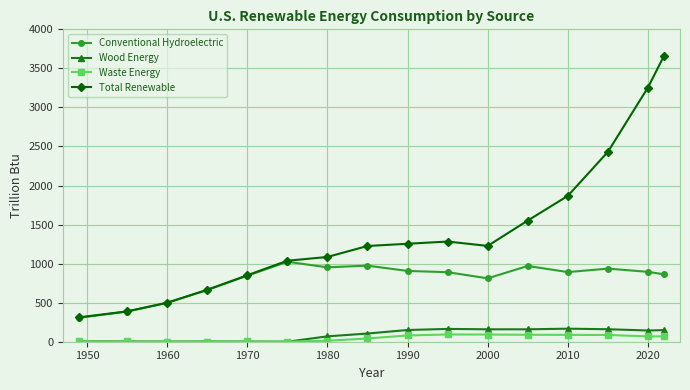

What is the value of the Conventional Hydroelectric point at the 4th from the left?

661.4